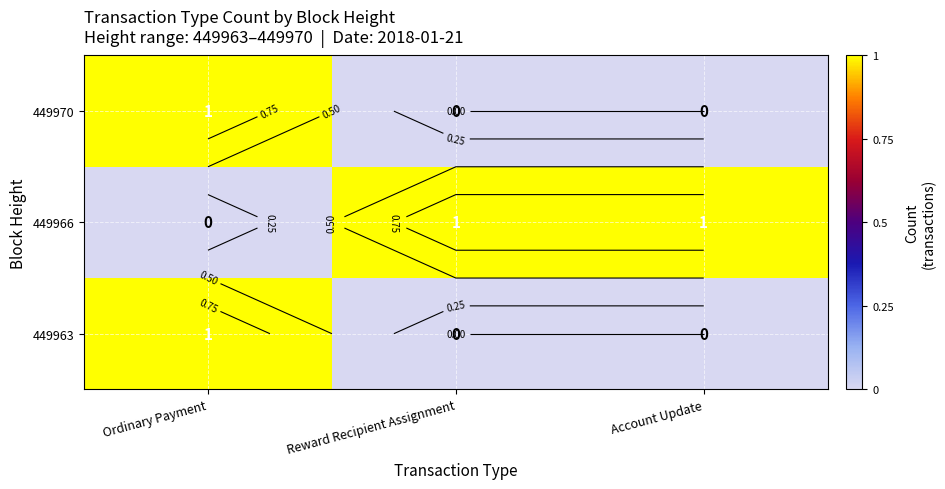

What is the sum of all 449966 values?

2